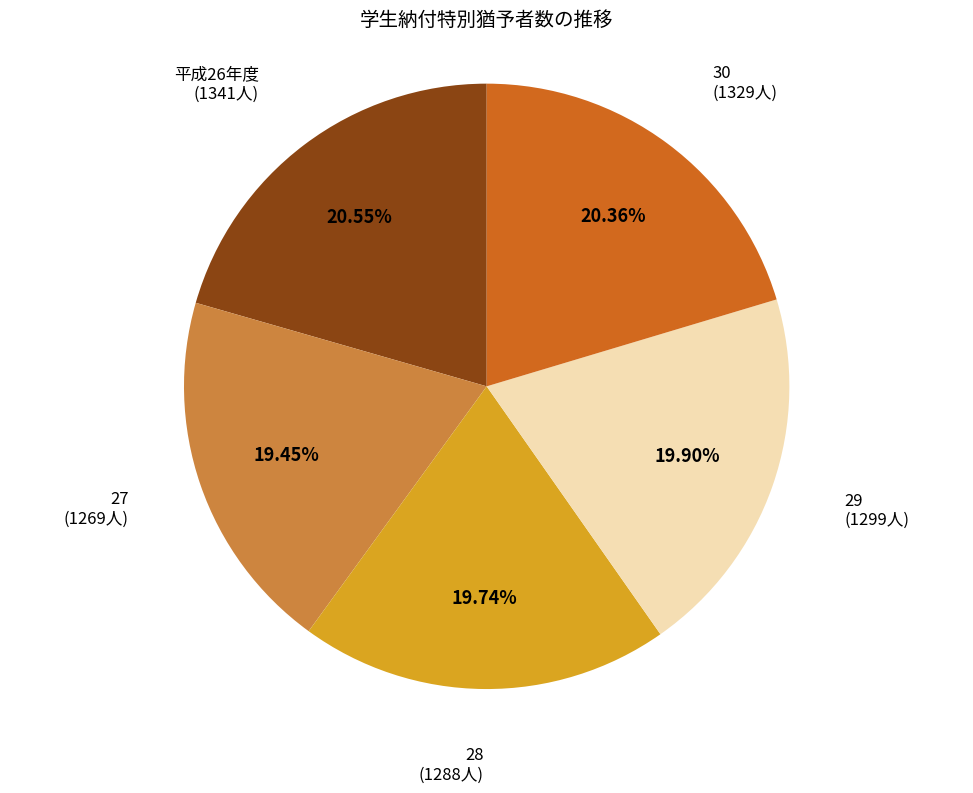

Which has a higher value, 30 or 27?

30